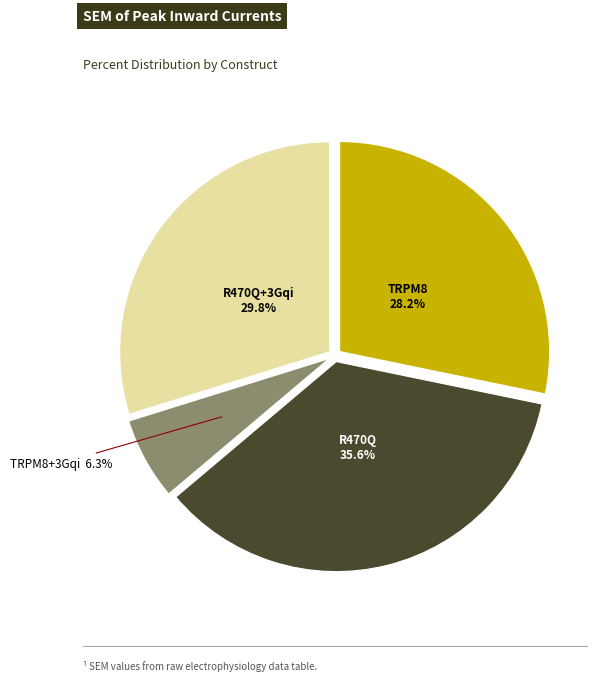

Count the number of slices in the pie.

4